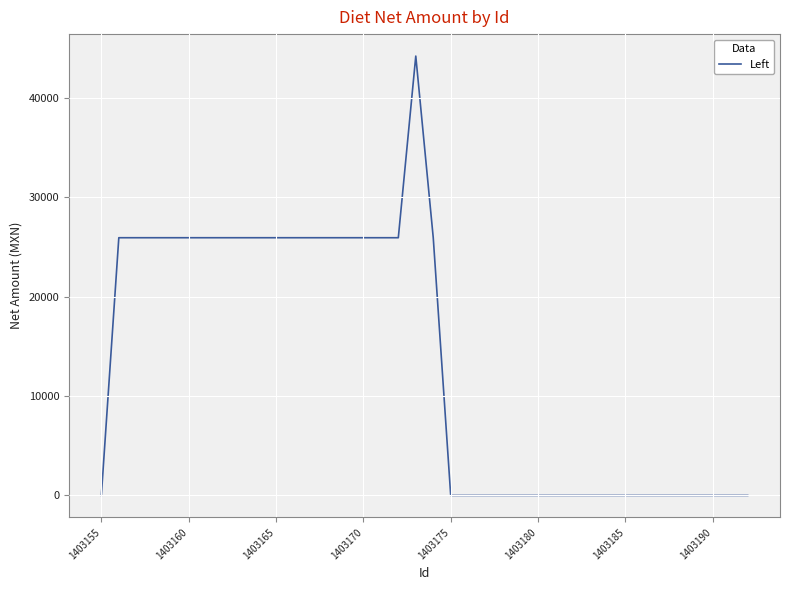

What is the greatest value displayed?

44212.8